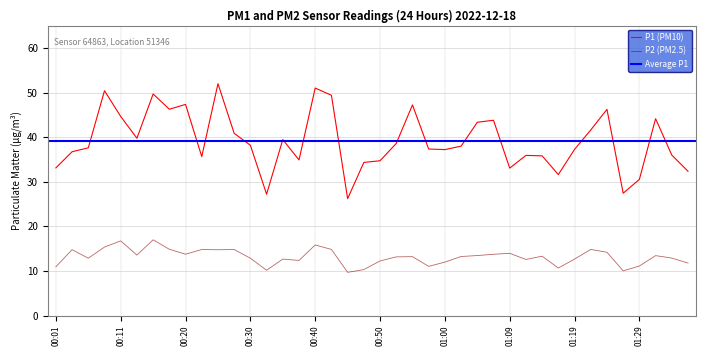

The P2 series shows 23.6 at 00:40. True or false?

False